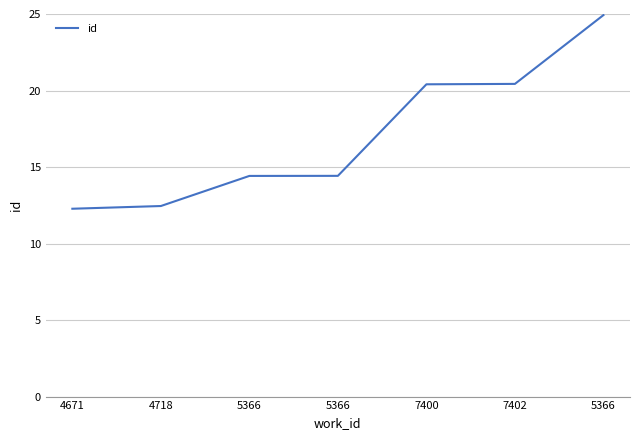

Is this an area chart (filled region under the line)?

No